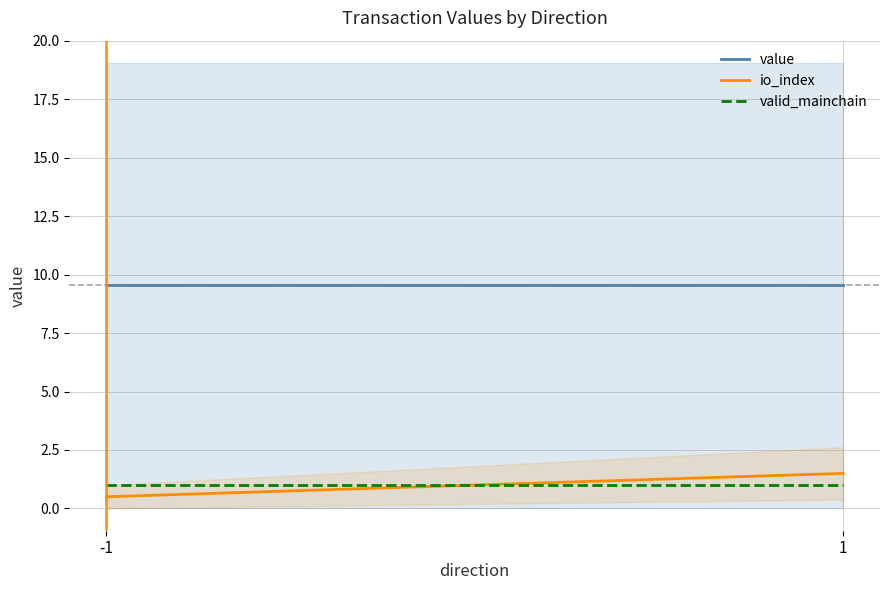

Is it true that value equals 9.5 at -1?

True